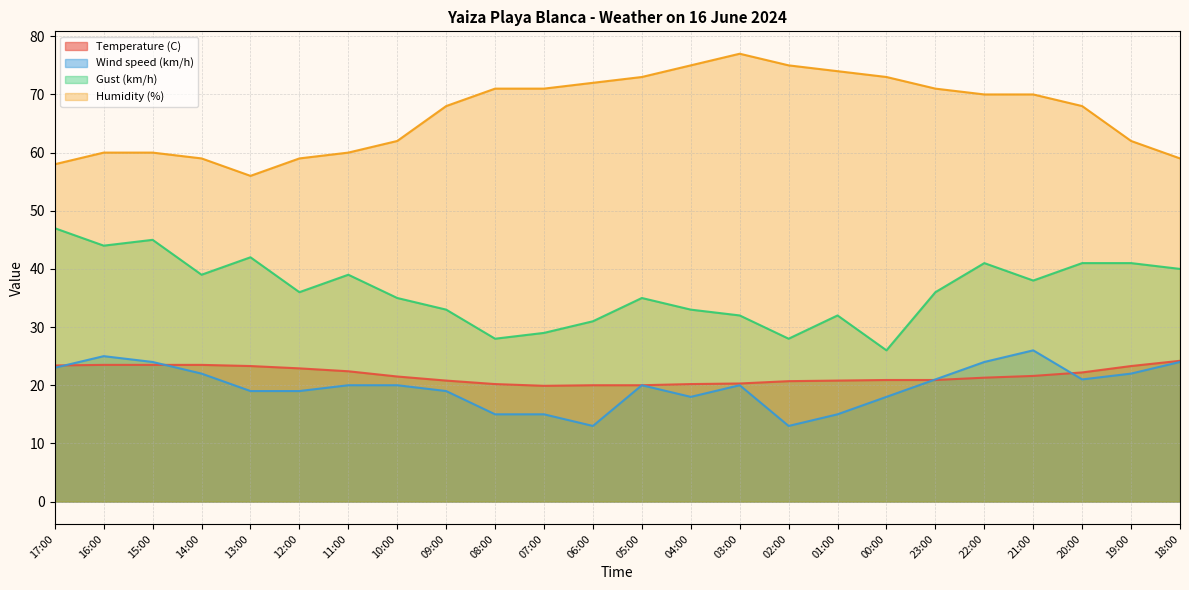

What are all the series names shown in the legend?

Temperature (C), Wind speed (km/h), Gust (km/h), Humidity (%)